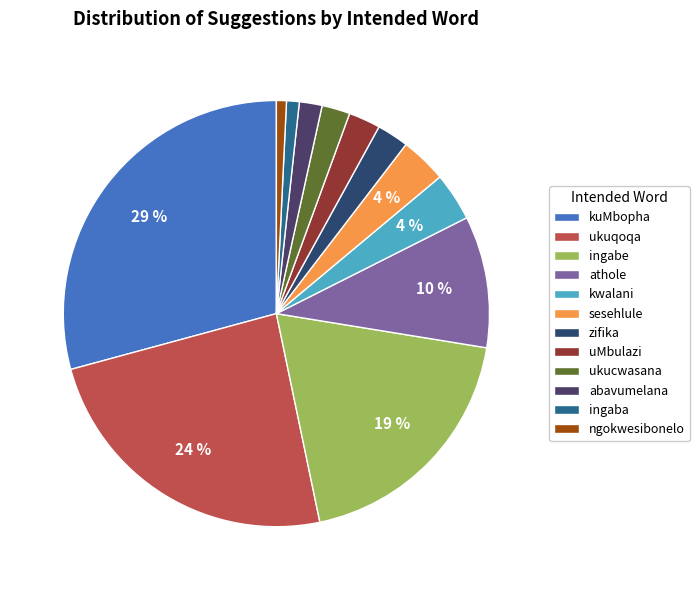

Between ingaba and zifika, which is larger?

zifika